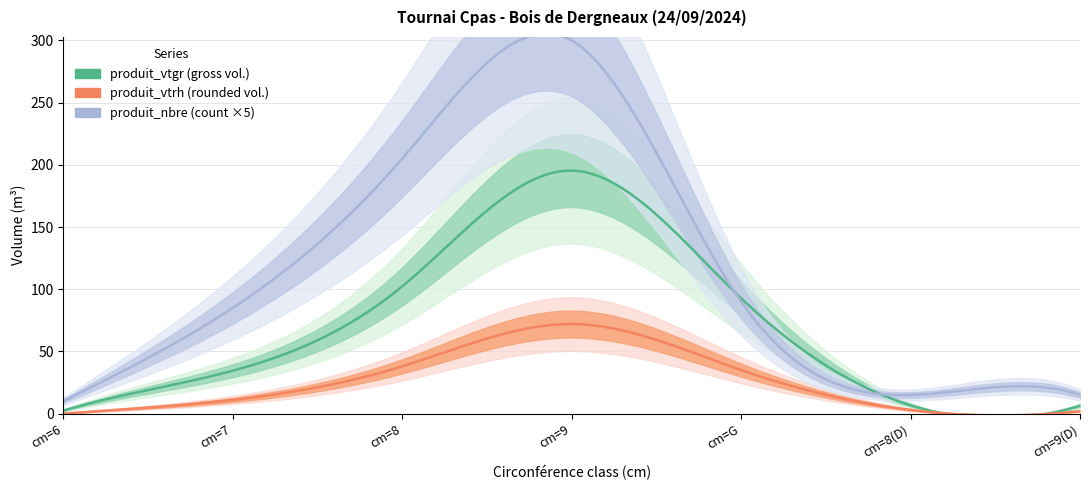

What is the difference between the maximum and minimum values in the produit_vtgr series?

192.9